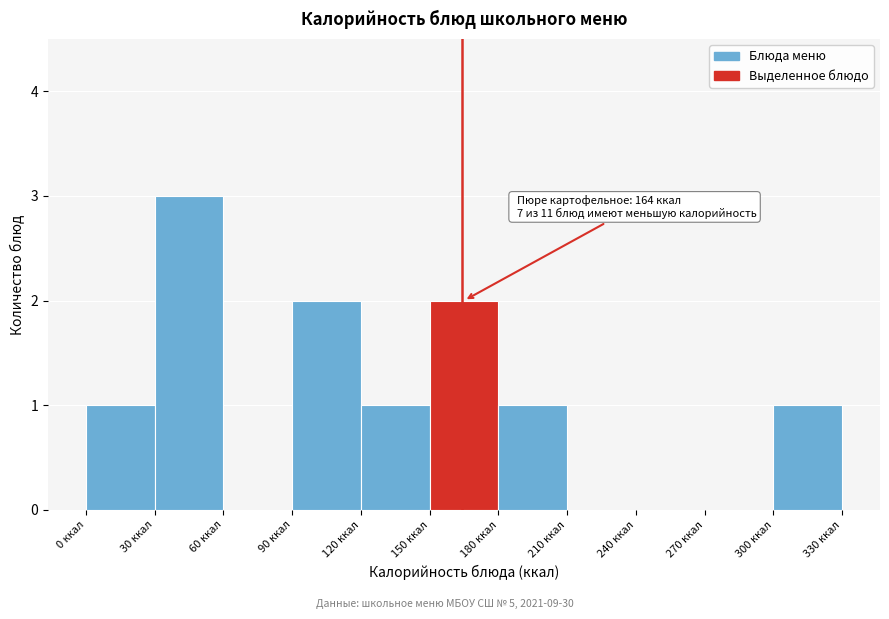

Which range on the x-axis has the tallest bar?

30 to 60